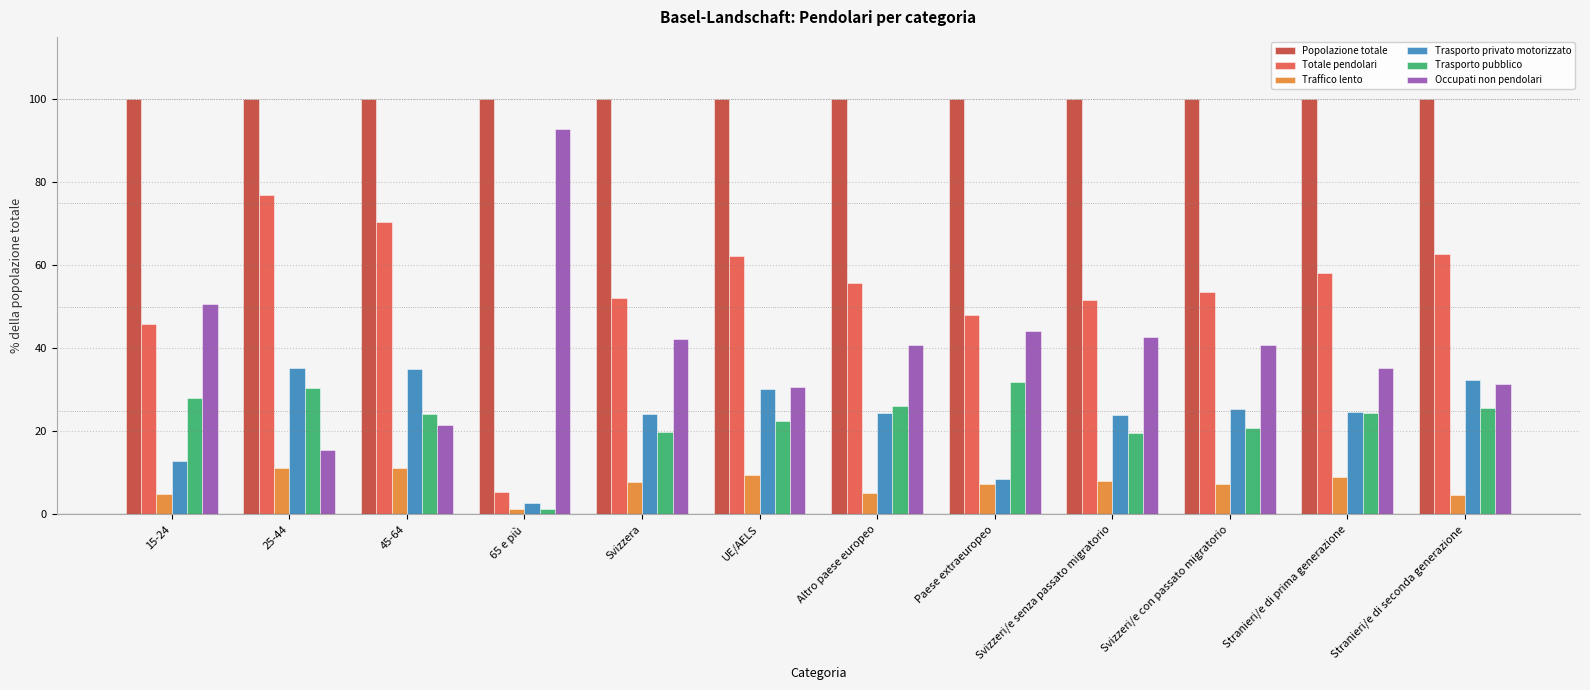

What is the difference between the highest and lowest values at UE/AELS?

90.4